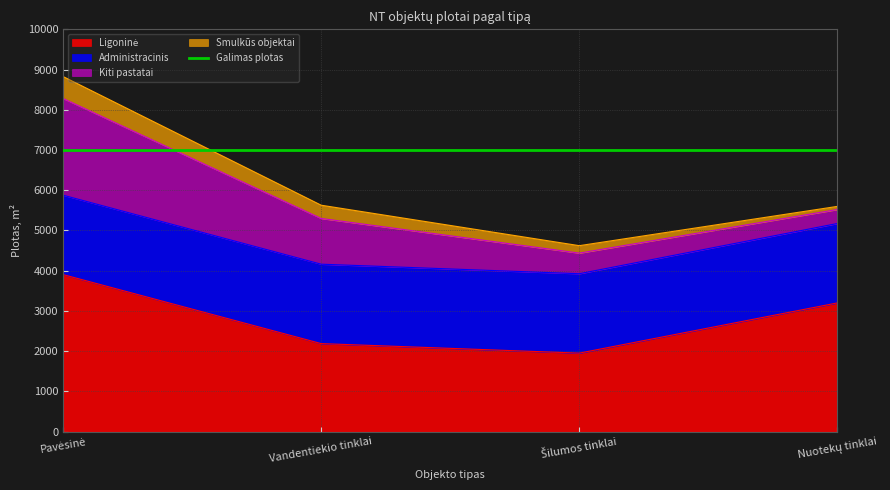

At which category is the sum across all series the highest?

Pavėsinė